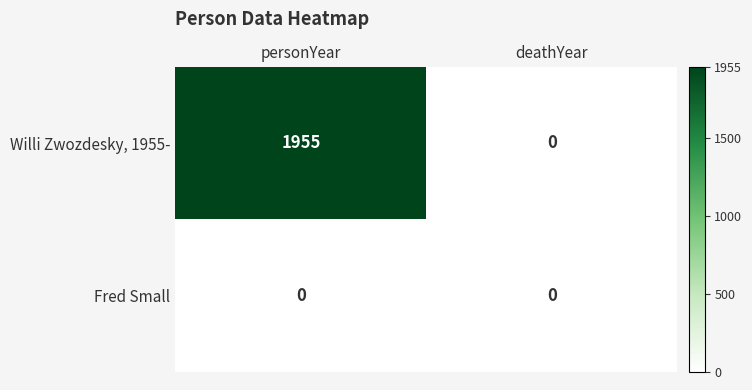

Reading right to left, transcribe all the data shown in this chart.

Willi Zwozdesky, 1955-: deathYear=0	personYear=1955
Fred Small: deathYear=0	personYear=0